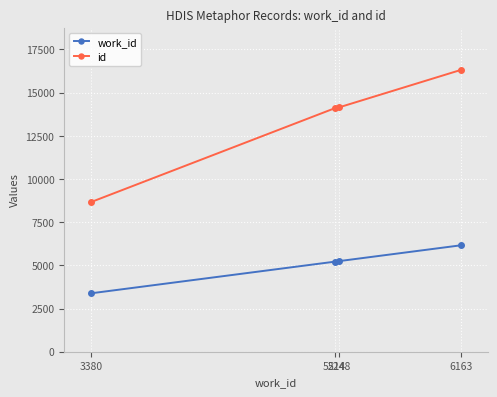

How many lines are shown in the chart?

2